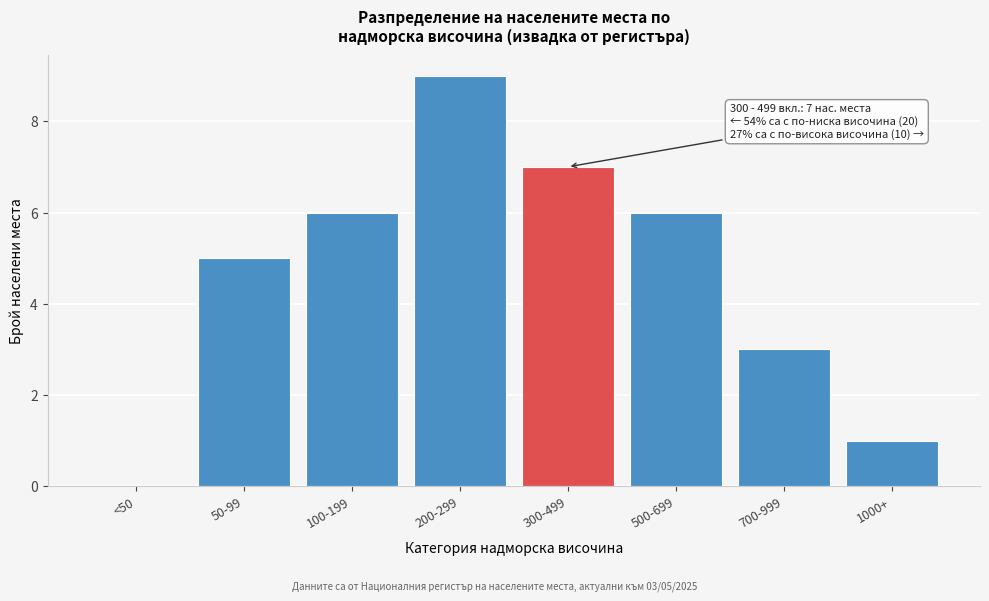

Reading left to right, transcribe all the data shown in this chart.

<50=0	50-99=5	100-199=6	200-299=9	300-499=7	500-699=6	700-999=3	1000+=1